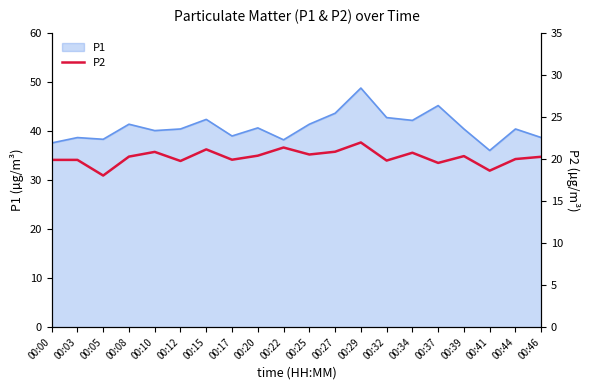

Where does the data first go above 20?

00:08